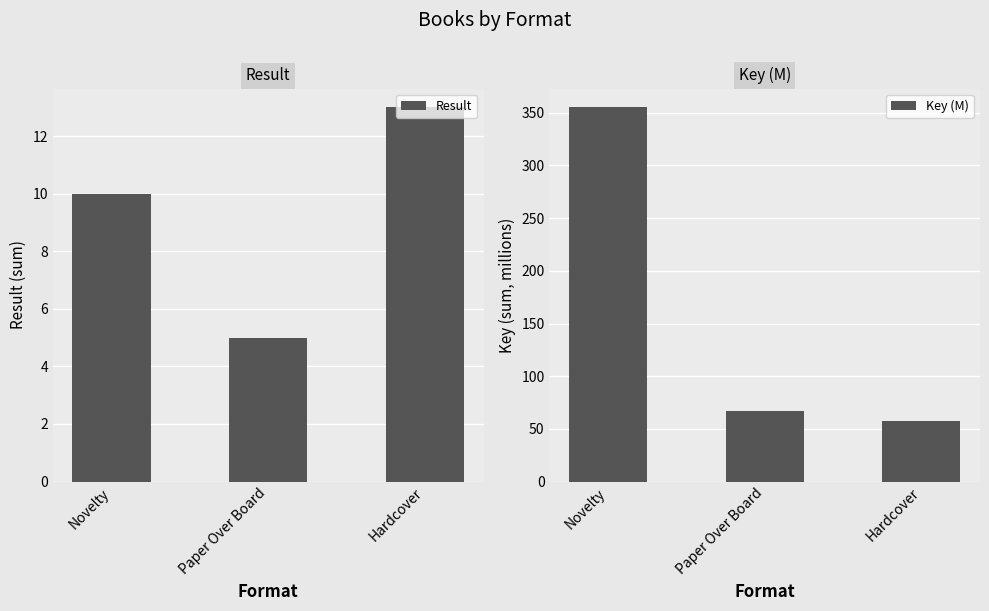

What is the label of the 3rd bar from the right?

Novelty